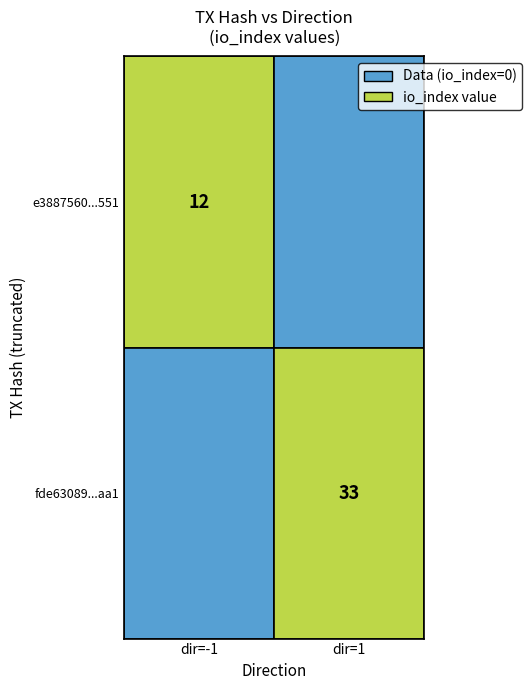

Reading right to left, transcribe all the data shown in this chart.

e3887560aa1ff6acc7834fbb15fc146b1c13551: io_index=12	direction=-1
fde6308954740fc097ed2408f45848d5d25baa1: io_index=33	direction=1